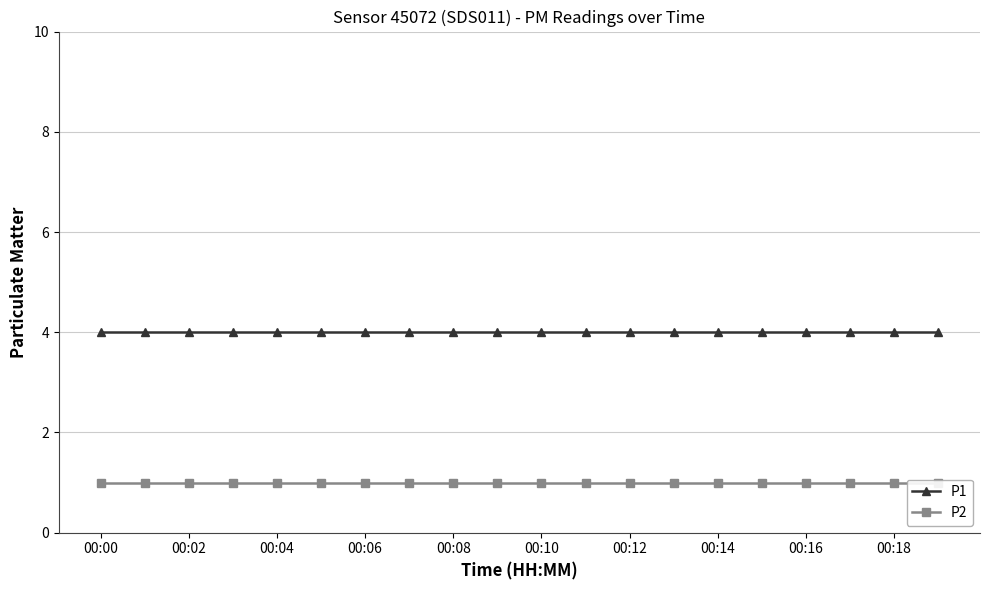

Is this an area chart (filled region under the line)?

No